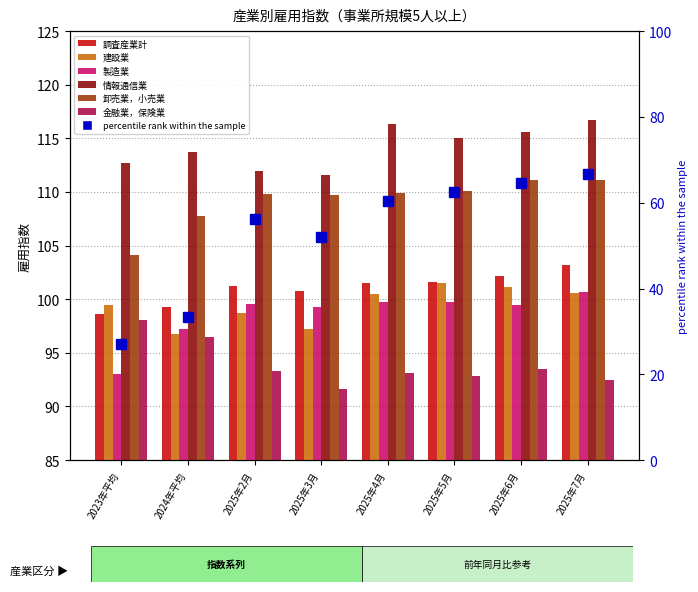

What are all the series names shown in the legend?

調査産業計, 建設業, 製造業, 情報通信業, 卸売業，小売業, 金融業，保険業